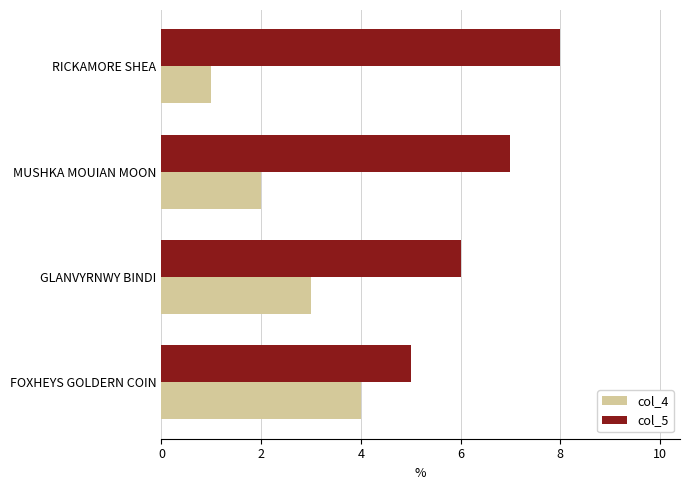

At which label is col_4 closest to 2?

MUSHKA MOUIAN MOON